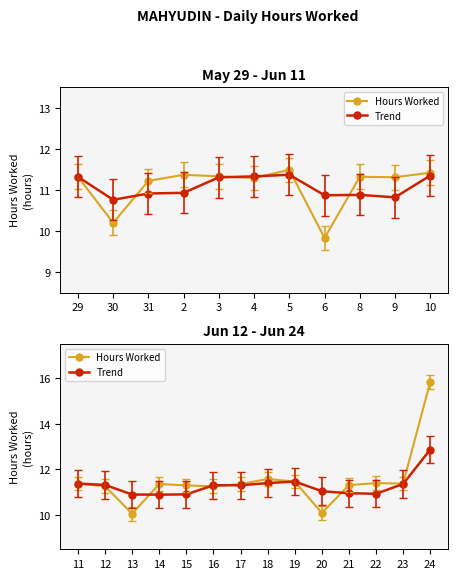

What is the total value across all series at 23?

22.7